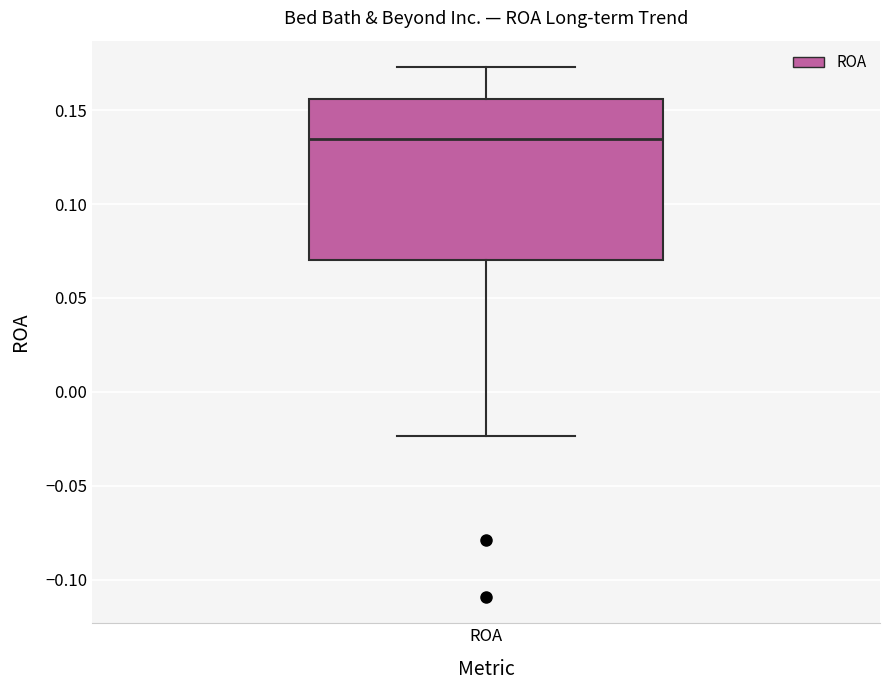

Read this box plot against the y-axis: the position of the median line, the range covered by the box, and the ends of both whiskers. The values are not printed on the chart, so give them approximately, as read against the axis.

median 0.135, box 0.070 to 0.155, whiskers -0.025 to 0.175